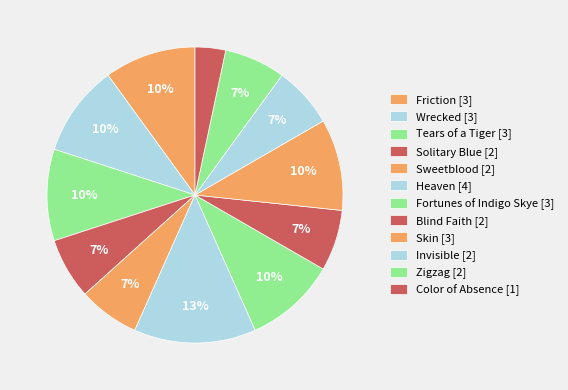

How many slices are in this pie chart?

12